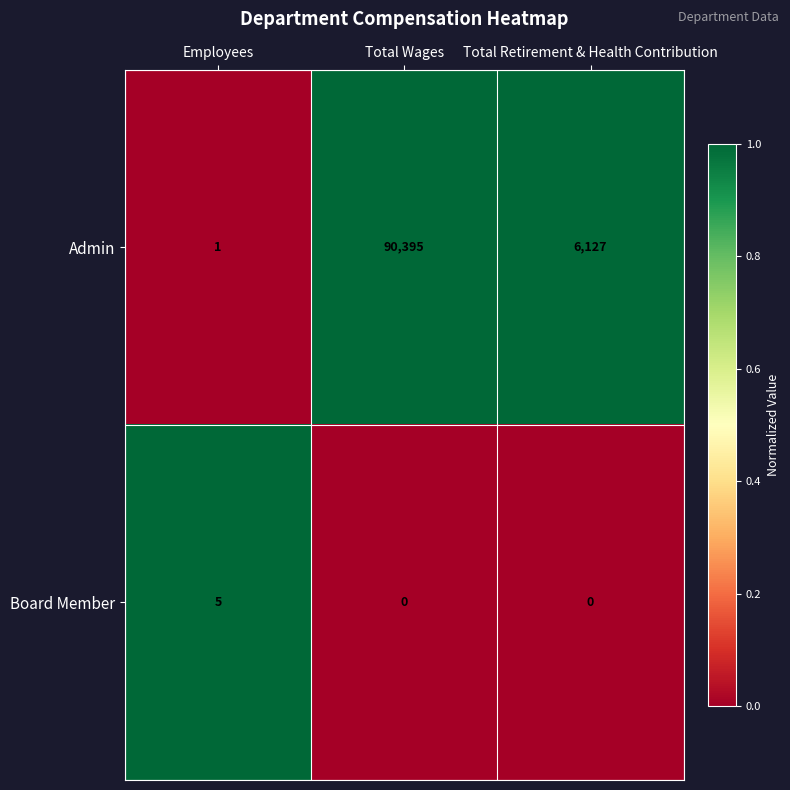

At which label does Admin first exceed 6127?

Total Wages